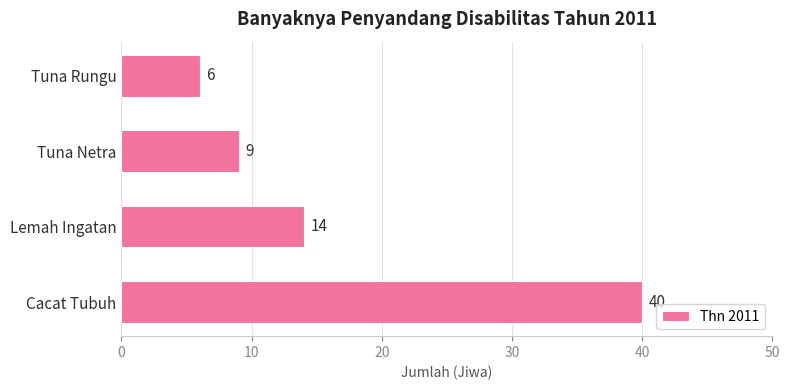

Reading top to bottom, extract all data points from this chart.

6	9	14	40